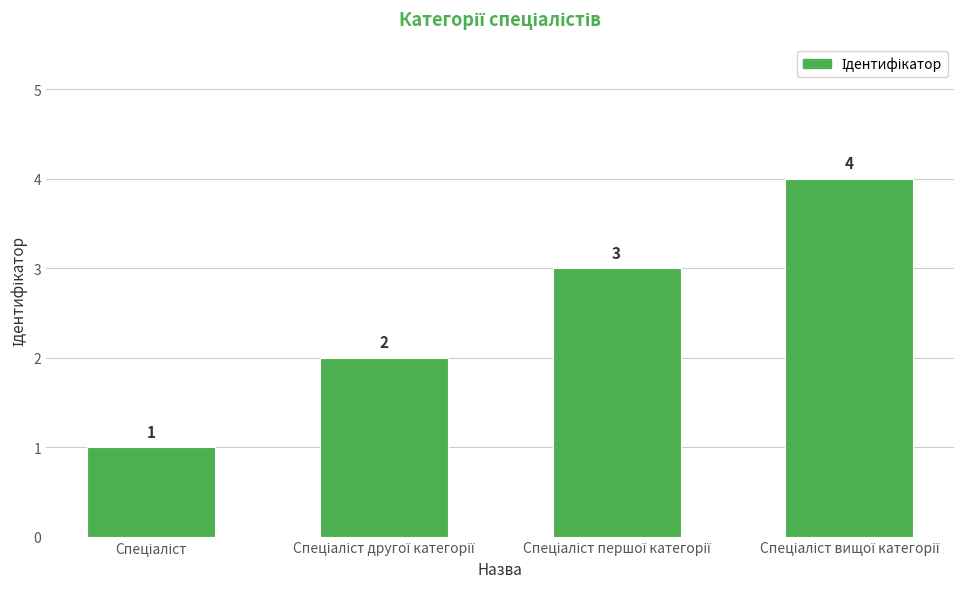

What is the value of the 4th bar from the left?

4